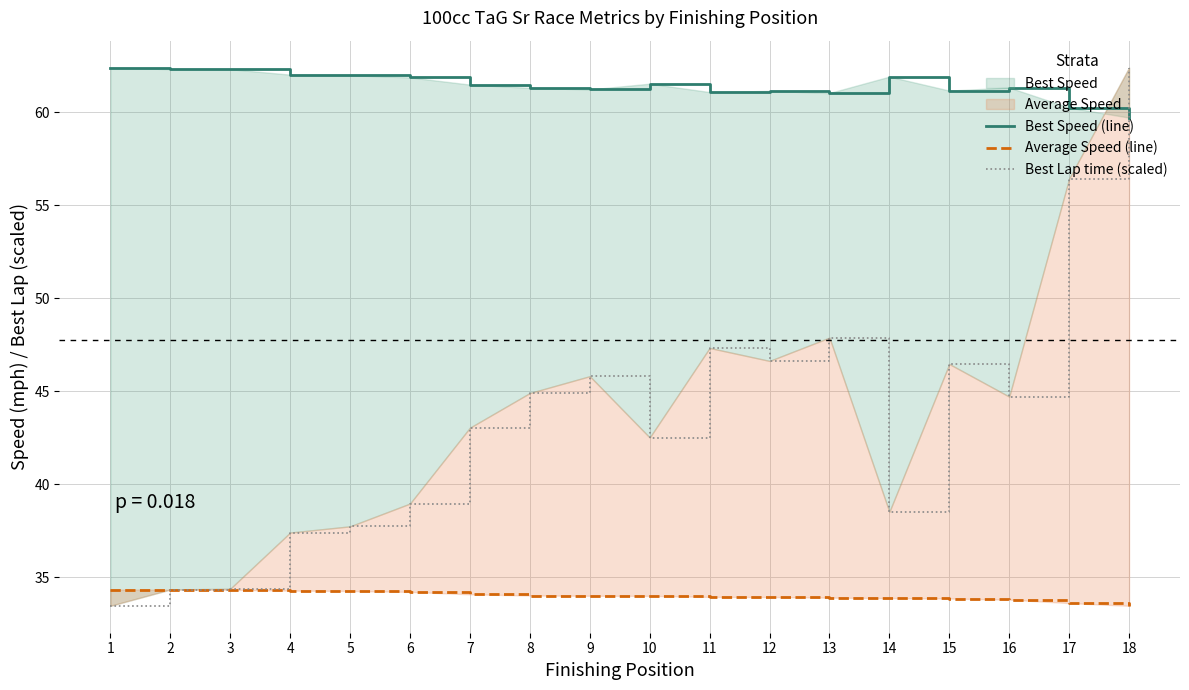

Which series ends up on top after the final intersection of Best Lap time (scaled) and Average Speed (line)?

Best Lap time (scaled)